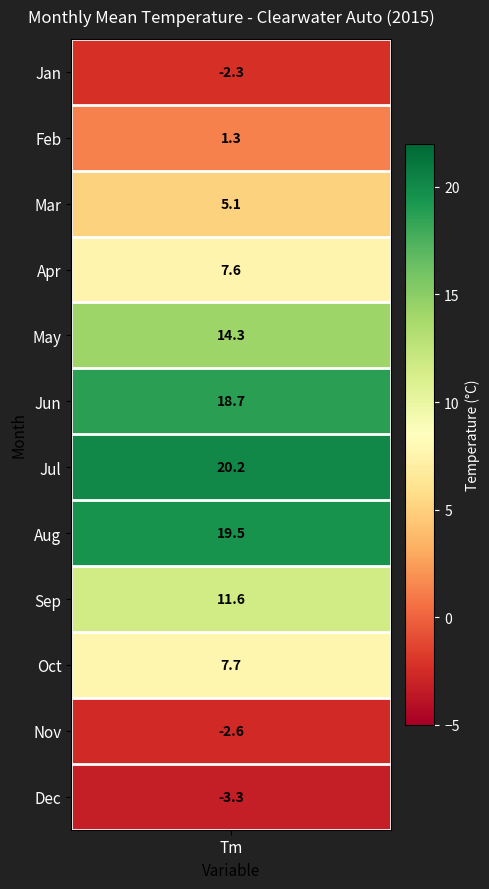

Is it true that the value at 3 is 1.2?

False